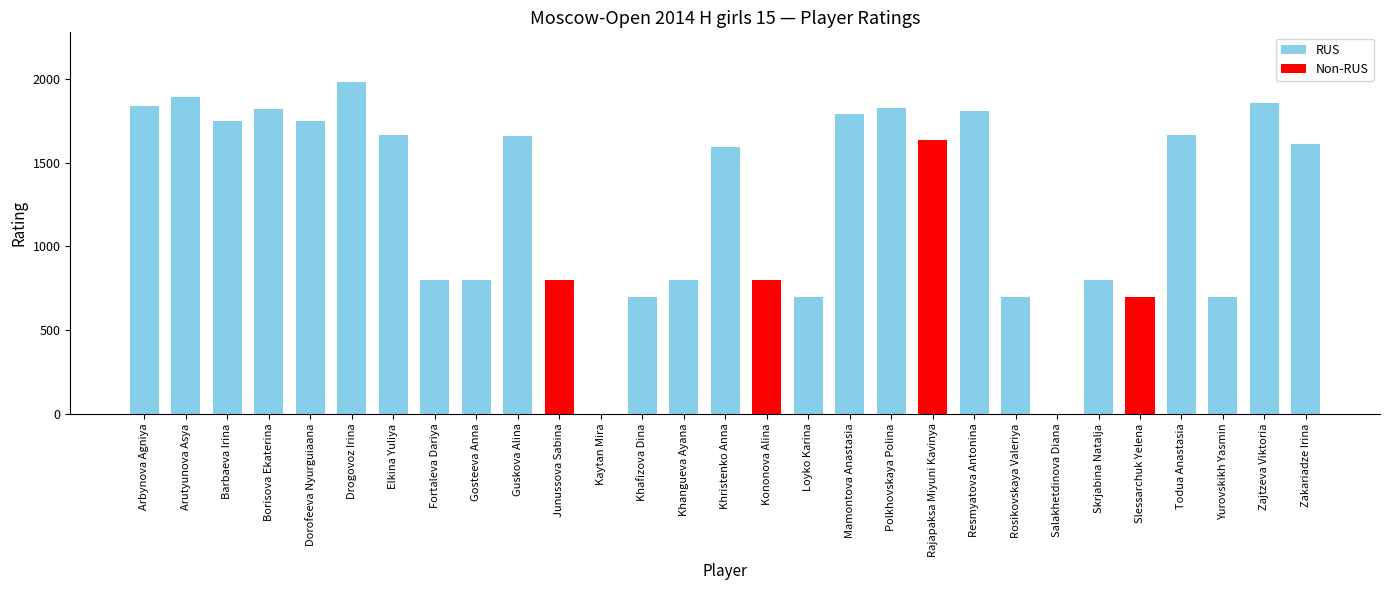

What is the change in value from Loyko Karina to Skrjabina Natalja?

+100